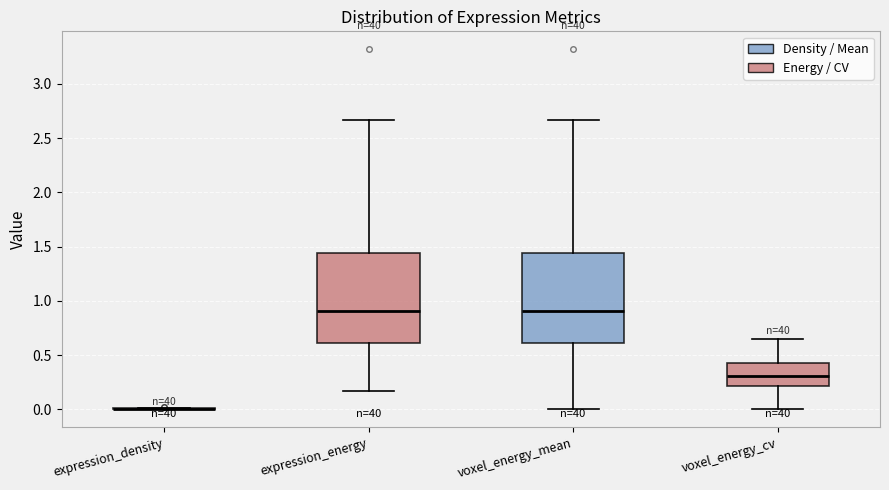

Reading left to right, read every box against the y-axis: the position of its median line, the range the box covers, and the ends of its whiskers. The values are not printed on the chart, so give them approximately, as read against the axis.

expression_density: box collapsed to a line at 0.00, whiskers 0.00 to 0.00
expression_energy: median 0.90, box 0.60 to 1.45, whiskers 0.15 to 2.65
voxel_energy_mean: median 0.90, box 0.60 to 1.45, whiskers 0.00 to 2.65
voxel_energy_cv: median 0.30, box 0.20 to 0.45, whiskers 0.00 to 0.65